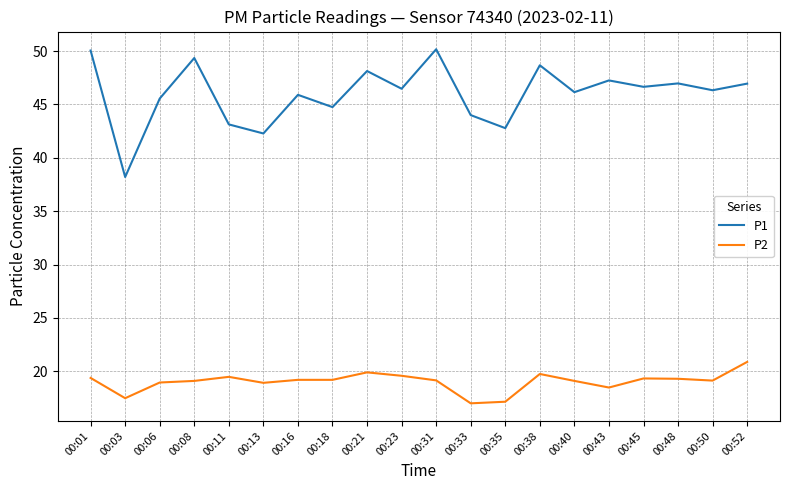

Is it true that P2 equals 9.7 at 00:13?

False